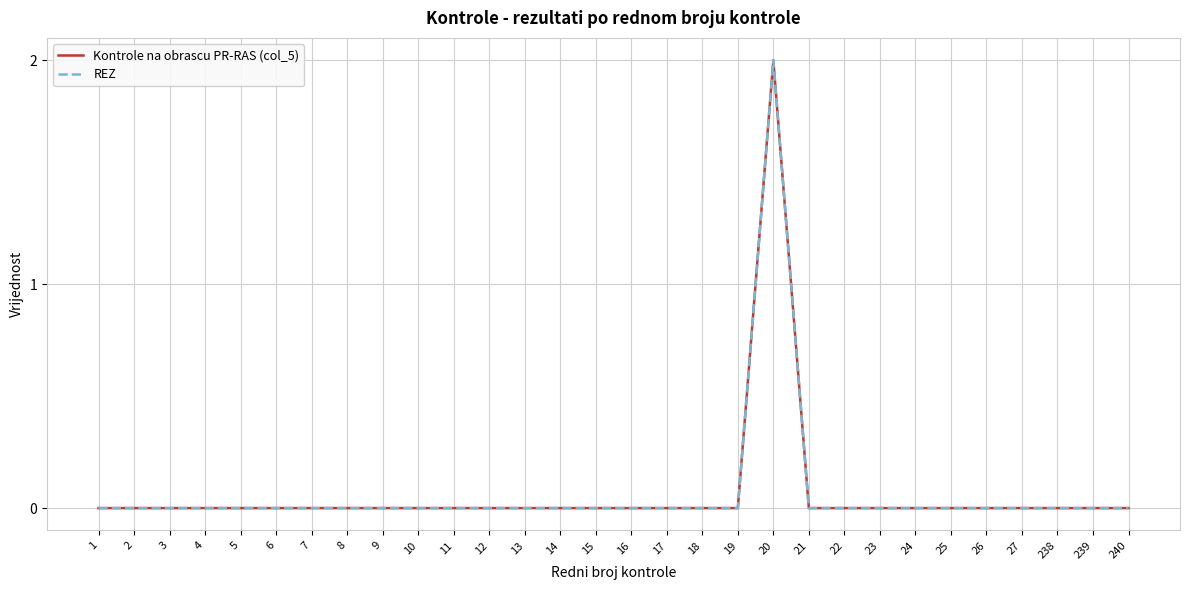

Does the chart display data point markers on the line(s)?

No